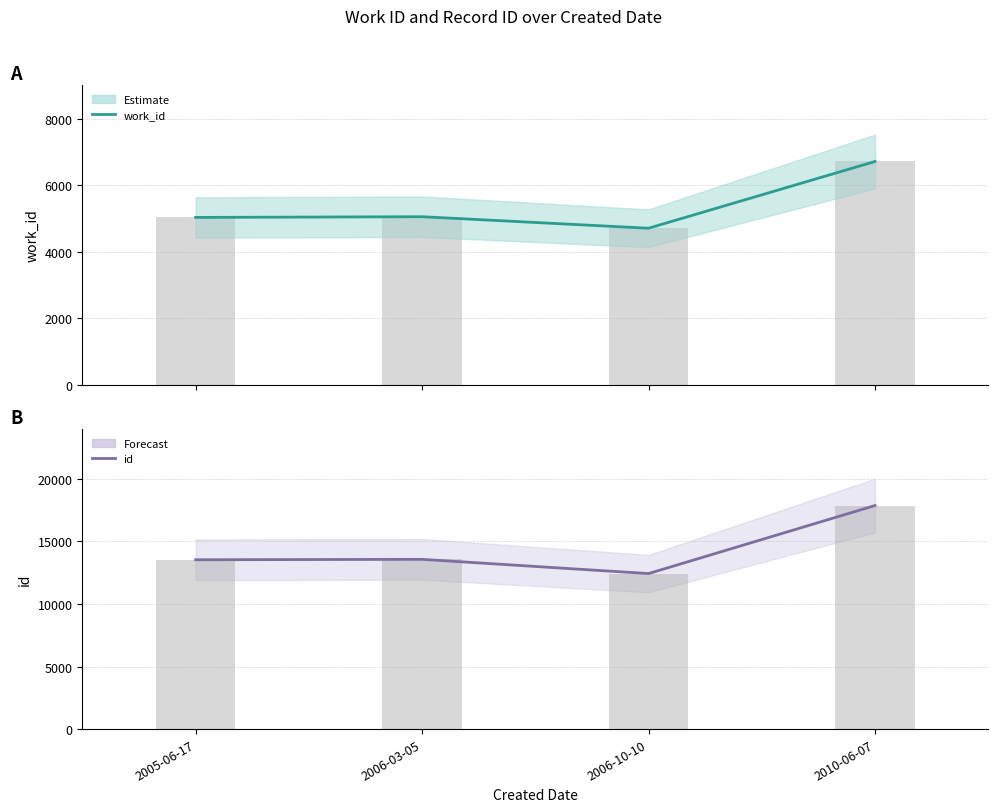

What position from the right is 2006-03-05?

3